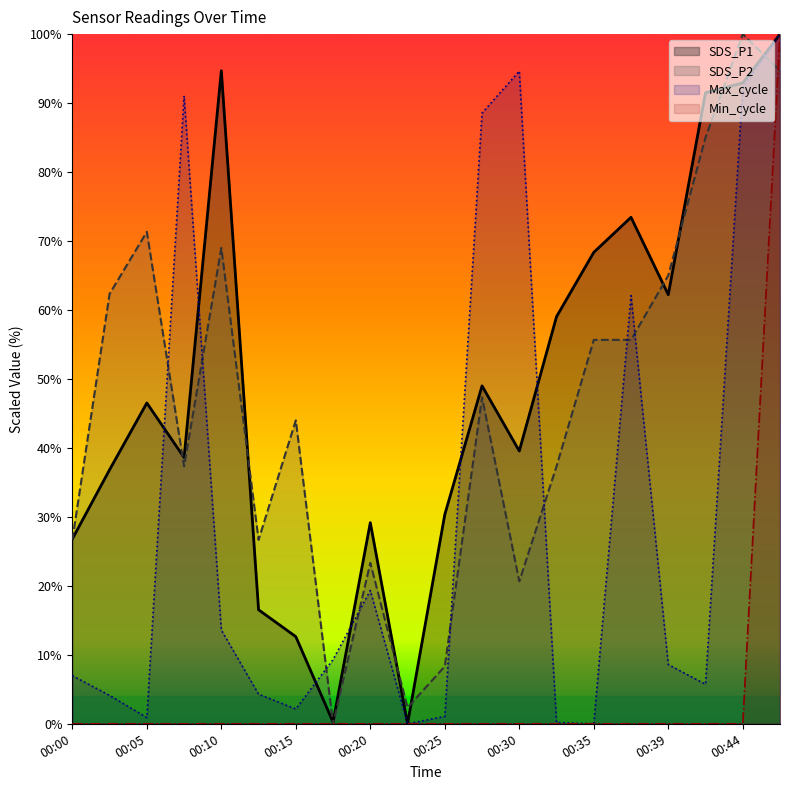

What is the maximum value shown in the chart?

100.0